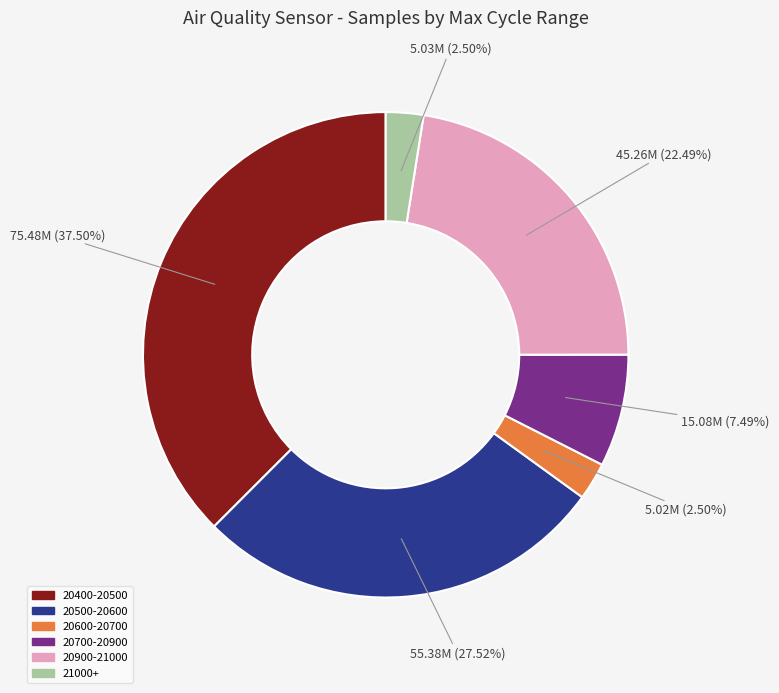

Between 20400-20500 and 20700-20900, which is larger?

20400-20500